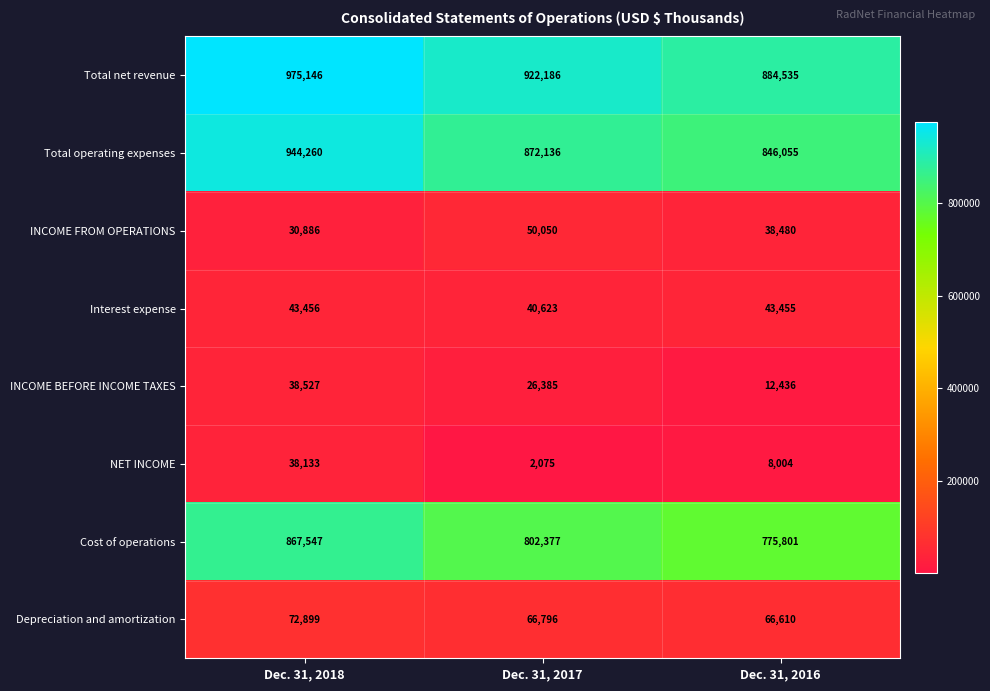

Which series changed the most between Dec. 31, 2017 and Dec. 31, 2016?

Total net revenue